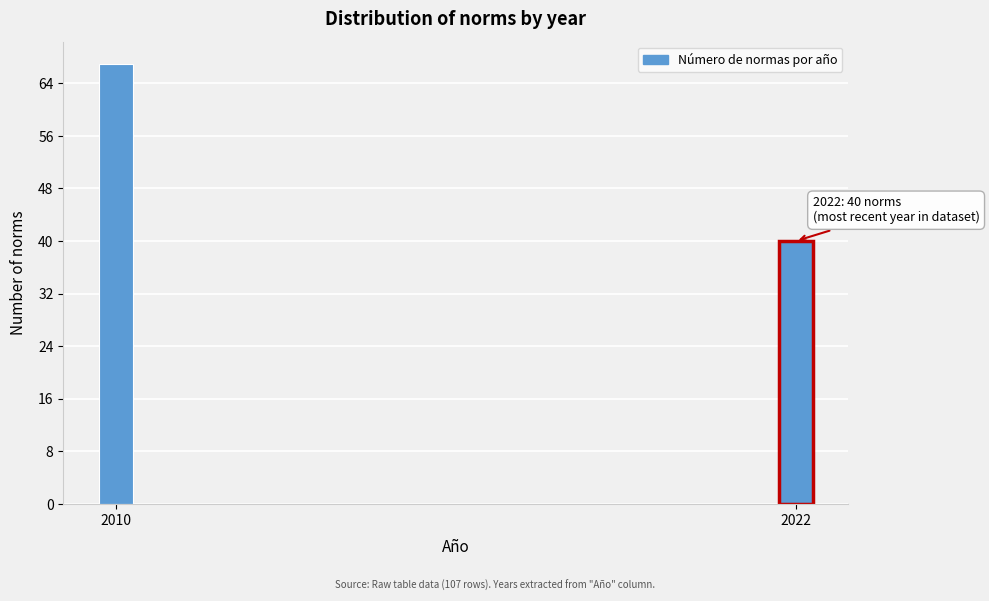

Reading left to right, list all the values displayed in this chart.

67	40